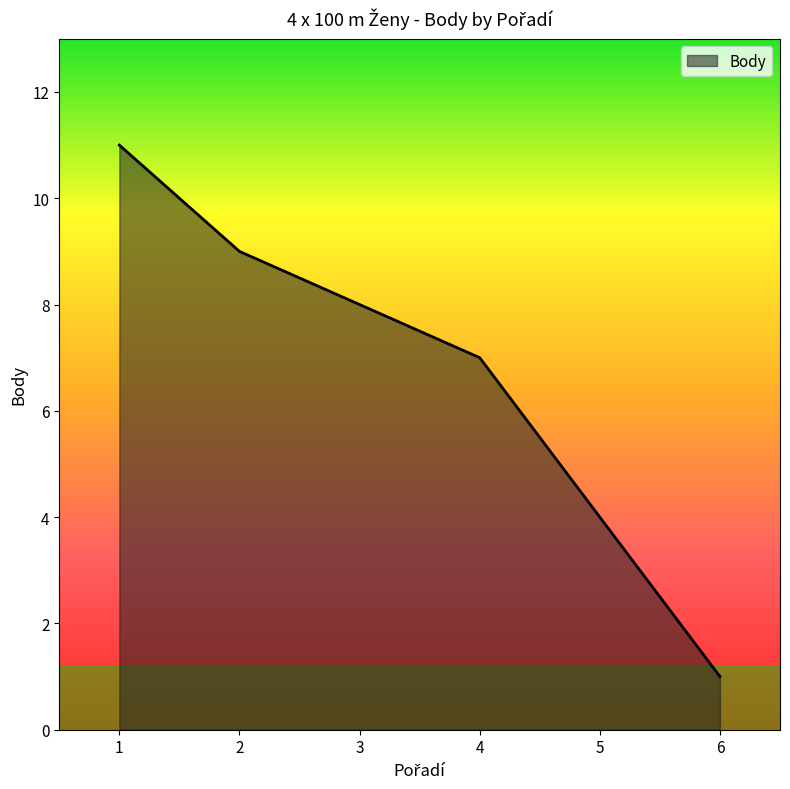

The chart shows a value of 9 at 2. True or false?

True